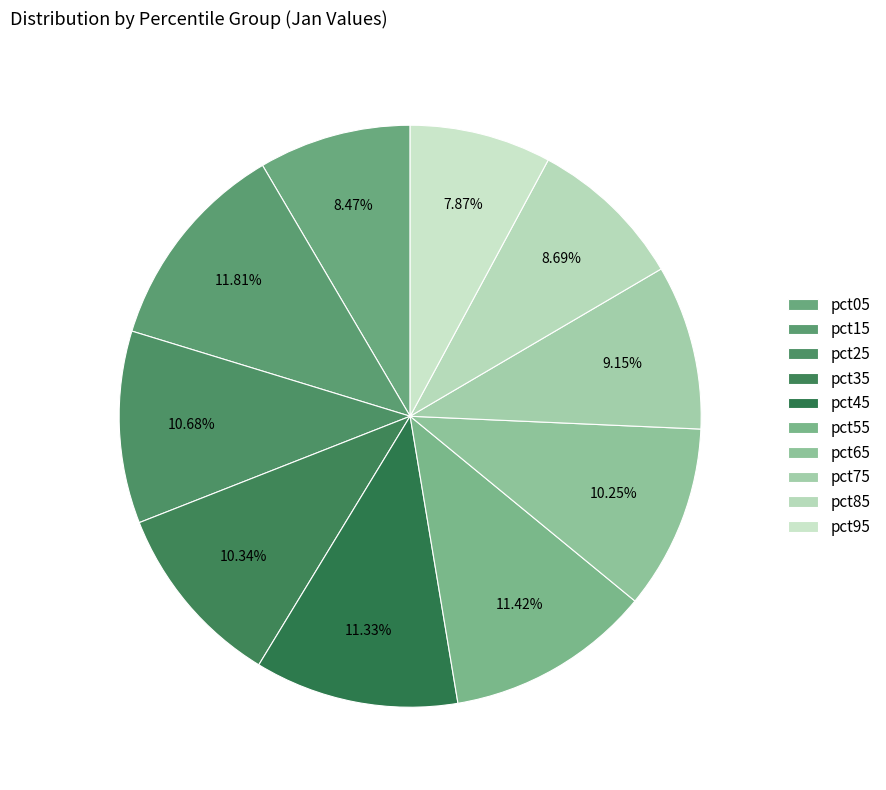

What is the change in value from pct15 to pct55?

-0.1